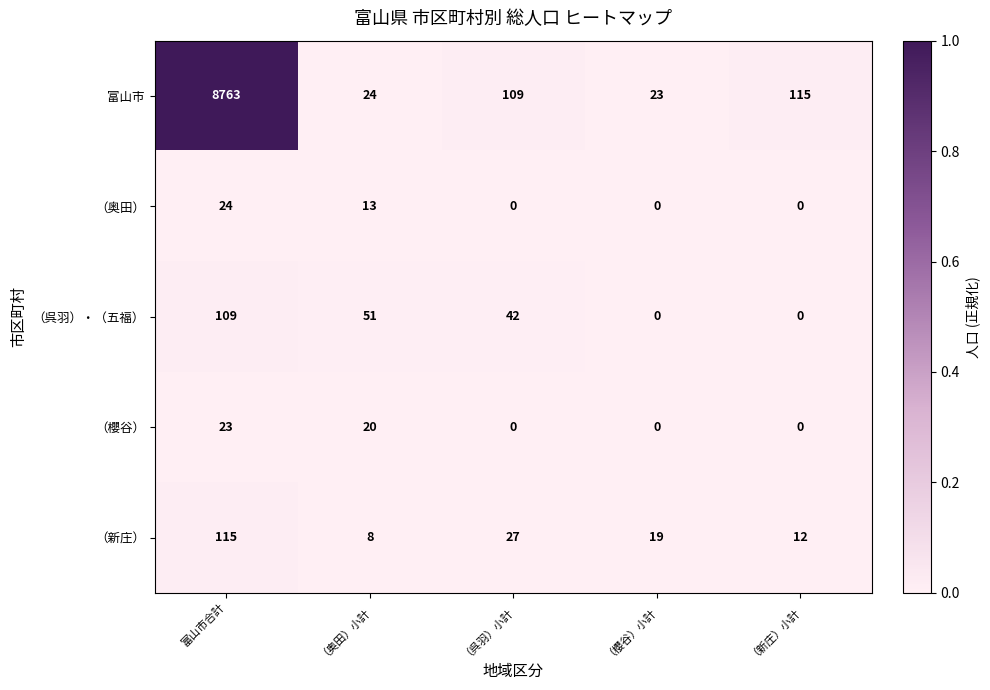

At which category is the sum across all series the highest?

富山市合計